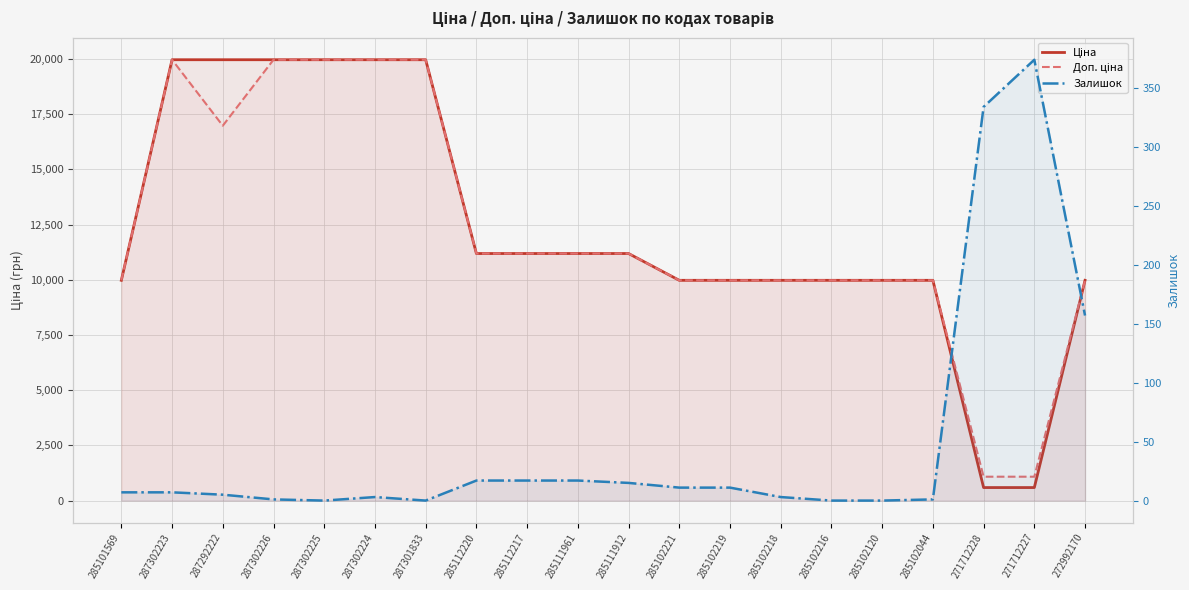

At how many categories does at least one series exceed 7289?

18